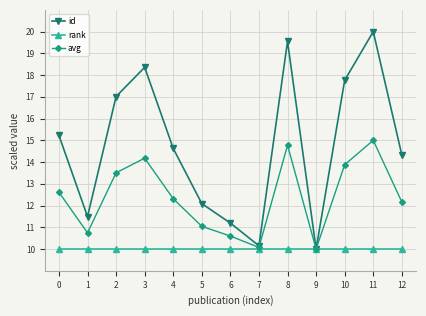

Where is the first local maximum for avg?

3